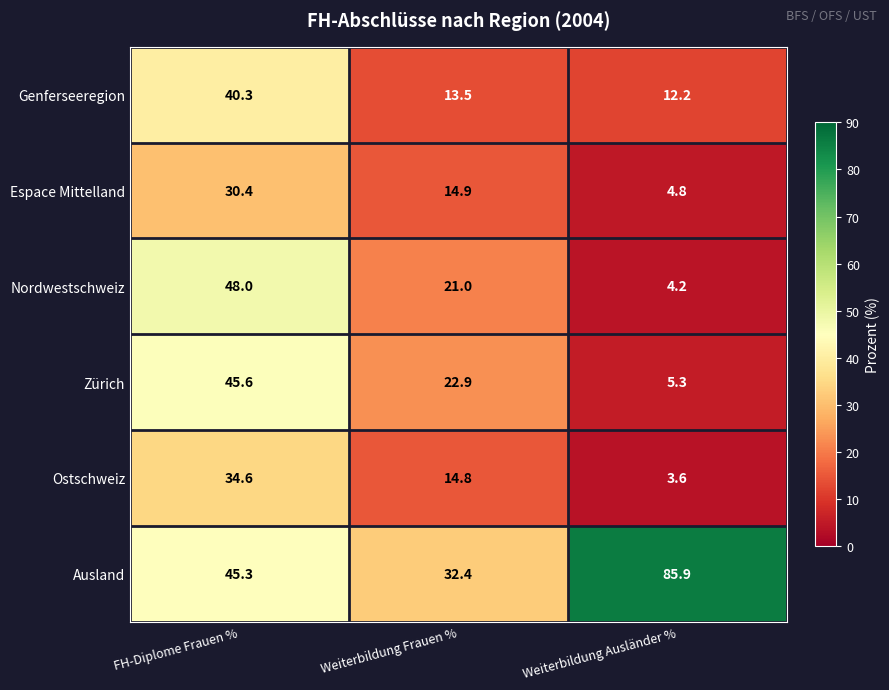

What is the average value of the Espace Mittelland series?

16.7